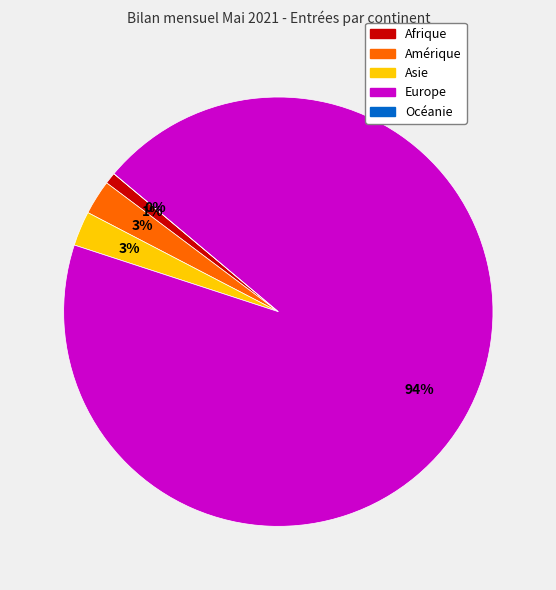

To the nearest percent, what is the difference between the Asie and Océanie slice percentages?

3%